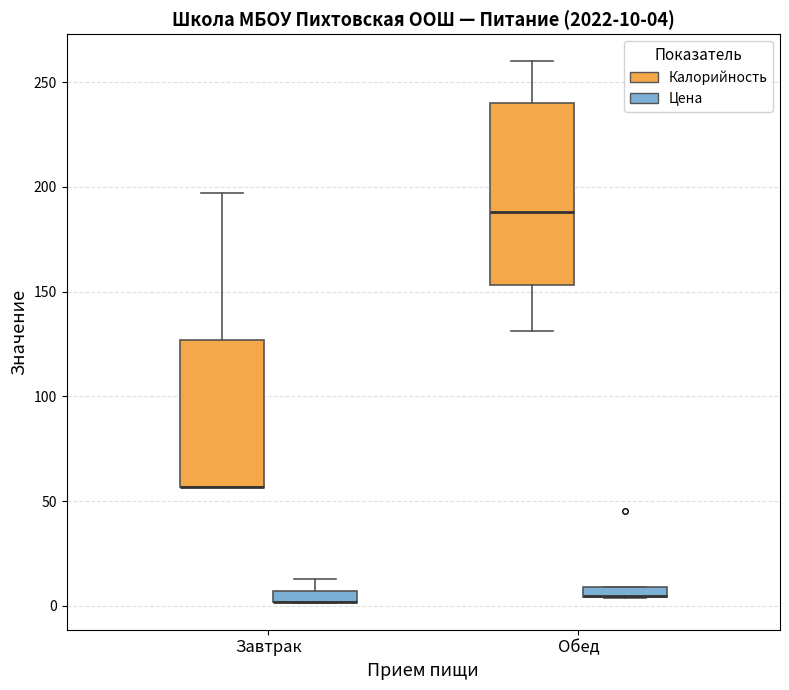

Which box is the tallest, from its lower edge to its upper edge?

Обед (Калорийность)